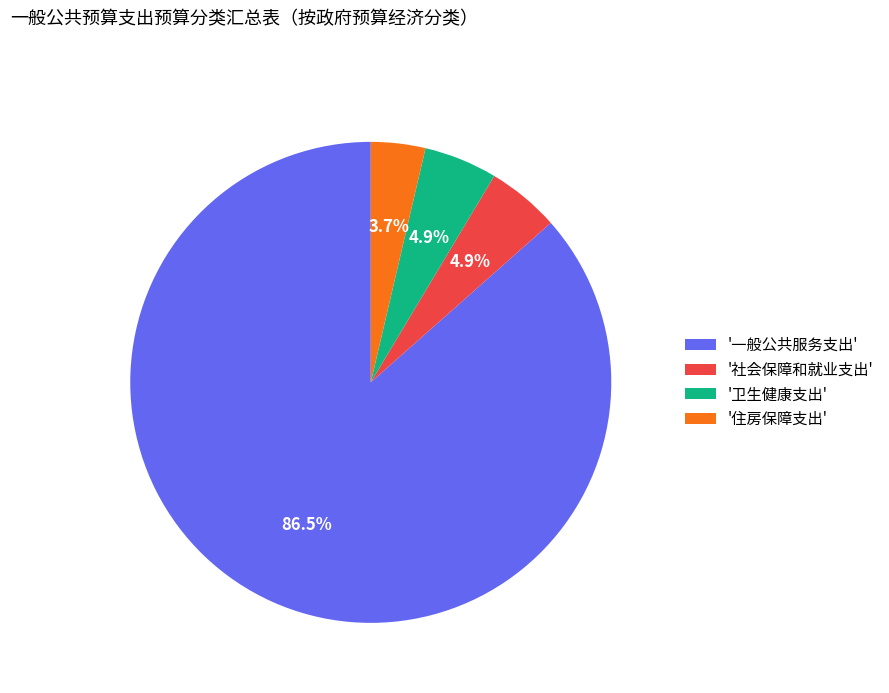

What is the largest slice in the pie chart?

'一般公共服务支出'